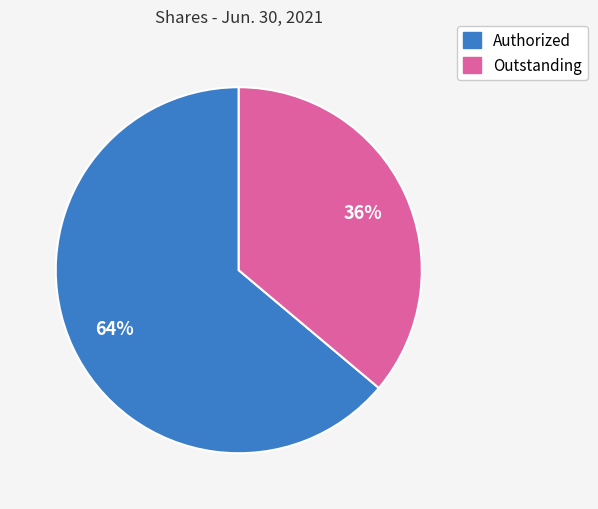

What is the largest slice in the pie chart?

Authorized